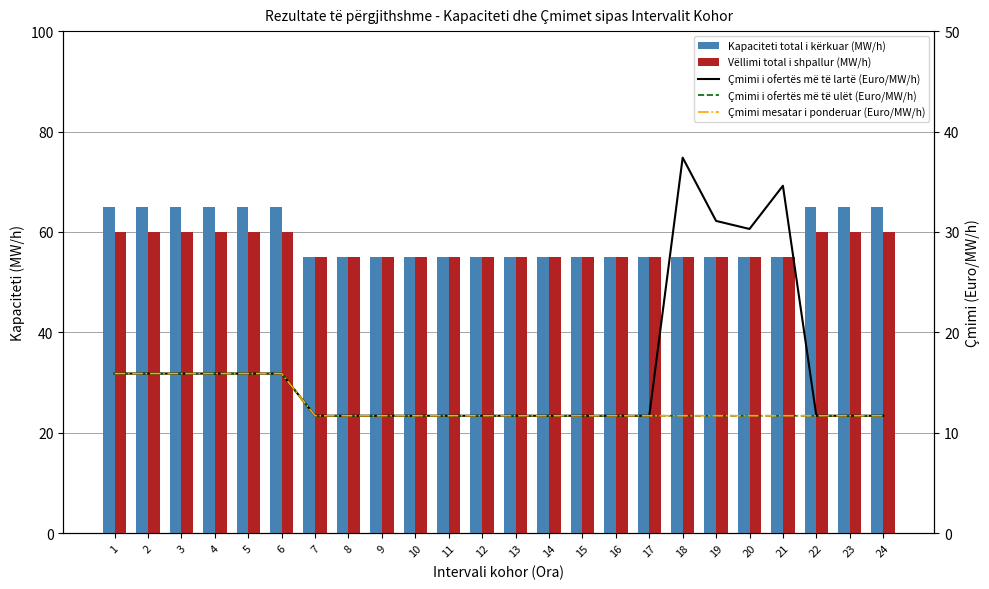

Reading left to right, what are all the values shown in this chart?

Kapaciteti total i kërkuar (MW/h): 1=65.0	2=65.0	3=65.0	4=65.0	5=65.0	6=65.0	7=55.0	8=55.0	9=55.0	10=55.0	11=55.0	12=55.0	13=55.0	14=55.0	15=55.0	16=55.0	17=55.0	18=55.0	19=55.0	20=55.0	21=55.0	22=65.0	23=65.0	24=65.0
Vëllimi total i shpallur (MW/h): 1=60.0	2=60.0	3=60.0	4=60.0	5=60.0	6=60.0	7=55.0	8=55.0	9=55.0	10=55.0	11=55.0	12=55.0	13=55.0	14=55.0	15=55.0	16=55.0	17=55.0	18=55.0	19=55.0	20=55.0	21=55.0	22=60.0	23=60.0	24=60.0
Çmimi i ofertës më të lartë (Euro/MW/h): 1=15.9	2=15.9	3=15.9	4=15.9	5=15.9	6=15.9	7=11.7	8=11.7	9=11.7	10=11.7	11=11.7	12=11.7	13=11.7	14=11.7	15=11.7	16=11.7	17=11.7	18=37.4	19=31.1	20=30.3	21=34.6	22=11.7	23=11.7	24=11.7
Çmimi i ofertës më të ulët (Euro/MW/h): 1=15.9	2=15.9	3=15.9	4=15.9	5=15.9	6=15.9	7=11.7	8=11.7	9=11.7	10=11.7	11=11.7	12=11.7	13=11.7	14=11.7	15=11.7	16=11.7	17=11.7	18=11.7	19=11.7	20=11.7	21=11.7	22=11.7	23=11.7	24=11.7
Çmimi mesatar i ponderuar (Euro/MW/h): 1=15.9	2=15.9	3=15.9	4=15.9	5=15.9	6=15.9	7=11.7	8=11.7	9=11.7	10=11.7	11=11.7	12=11.7	13=11.7	14=11.7	15=11.7	16=11.7	17=11.7	18=11.7	19=11.7	20=11.7	21=11.7	22=11.7	23=11.7	24=11.7